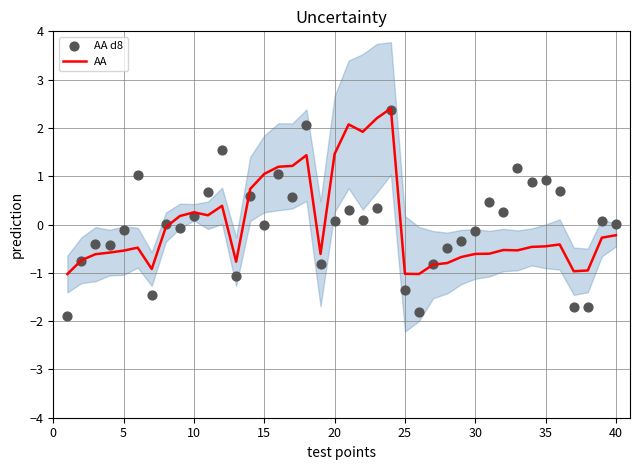

Which series reaches the minimum Y coordinate?

AA d8